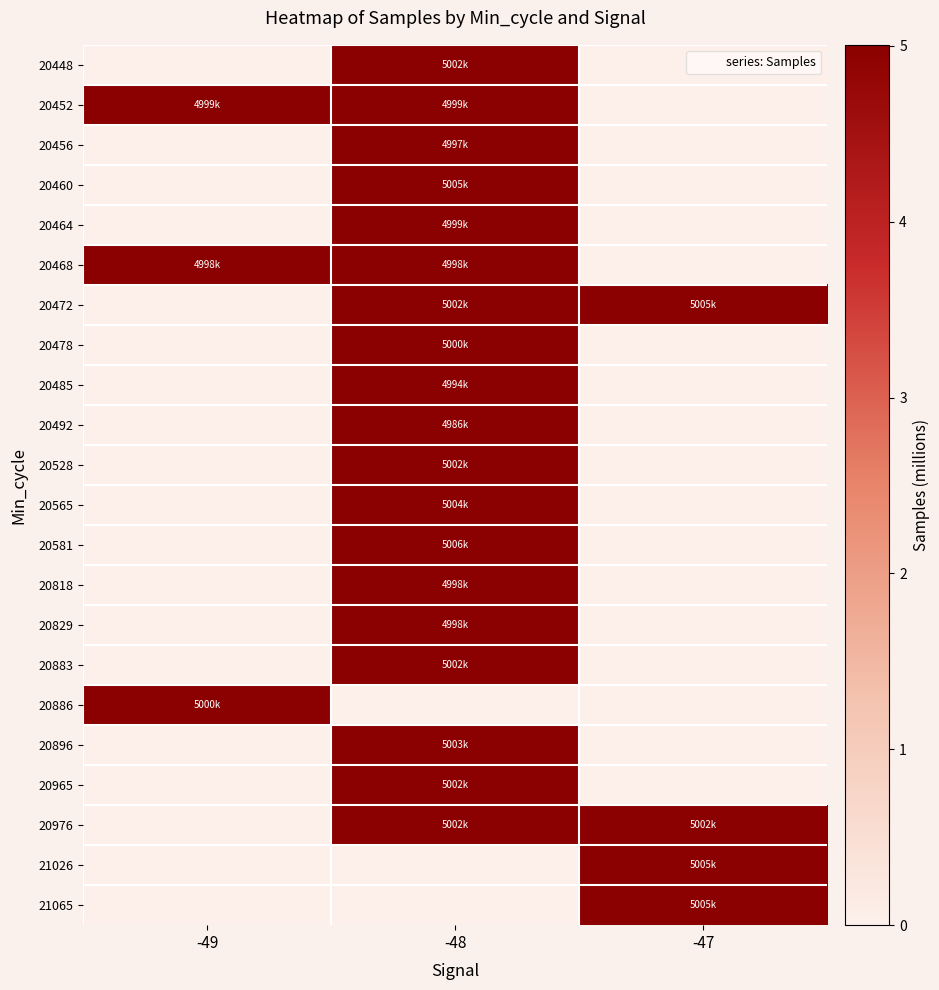

Reading left to right, extract all data points from this chart.

20448: -49=0.0	-48=5.0	-47=0.0
20452: -49=5.0	-48=5.0	-47=0.0
20456: -49=0.0	-48=5.0	-47=0.0
20460: -49=0.0	-48=5.0	-47=0.0
20464: -49=0.0	-48=5.0	-47=0.0
20468: -49=5.0	-48=5.0	-47=0.0
20472: -49=0.0	-48=5.0	-47=5.0
20478: -49=0.0	-48=5.0	-47=0.0
20485: -49=0.0	-48=5.0	-47=0.0
20492: -49=0.0	-48=5.0	-47=0.0
20528: -49=0.0	-48=5.0	-47=0.0
20565: -49=0.0	-48=5.0	-47=0.0
20581: -49=0.0	-48=5.0	-47=0.0
20818: -49=0.0	-48=5.0	-47=0.0
20829: -49=0.0	-48=5.0	-47=0.0
20883: -49=0.0	-48=5.0	-47=0.0
20886: -49=5.0	-48=0.0	-47=0.0
20896: -49=0.0	-48=5.0	-47=0.0
20965: -49=0.0	-48=5.0	-47=0.0
20976: -49=0.0	-48=5.0	-47=5.0
21026: -49=0.0	-48=0.0	-47=5.0
21065: -49=0.0	-48=0.0	-47=5.0